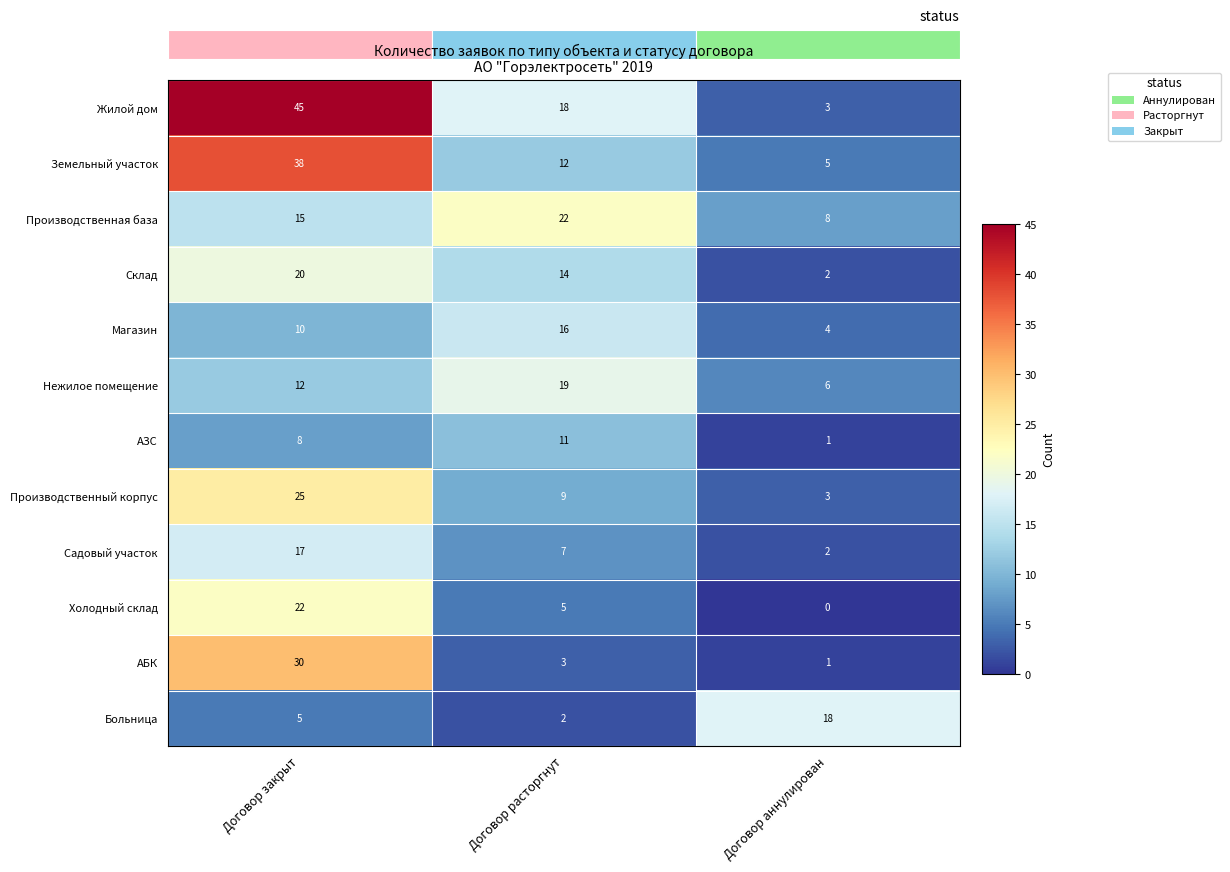

What is the difference between the second highest and minimum values in the Земельный участок series?

7